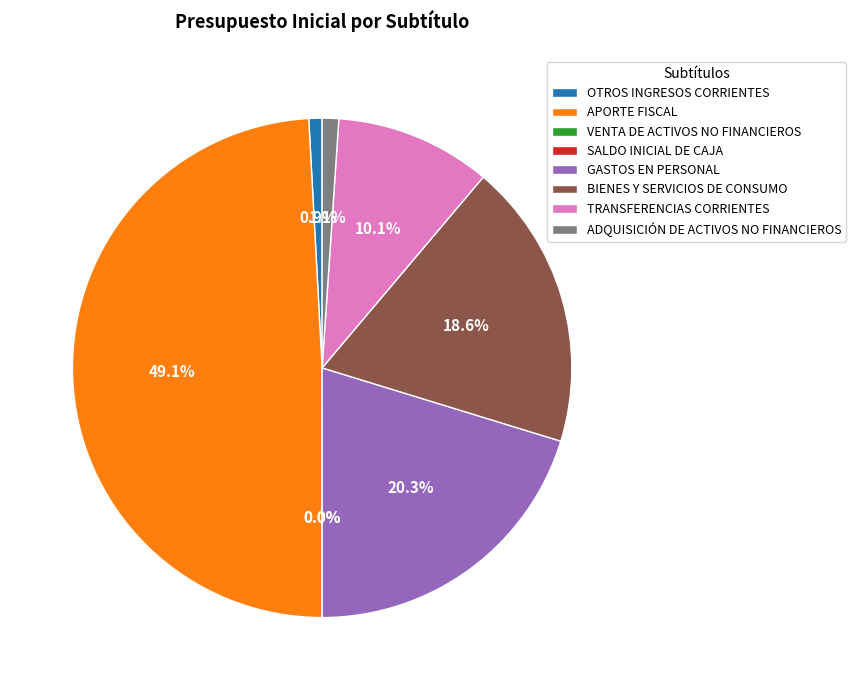

What percentage is the APORTE FISCAL slice, to the nearest percent?

49%